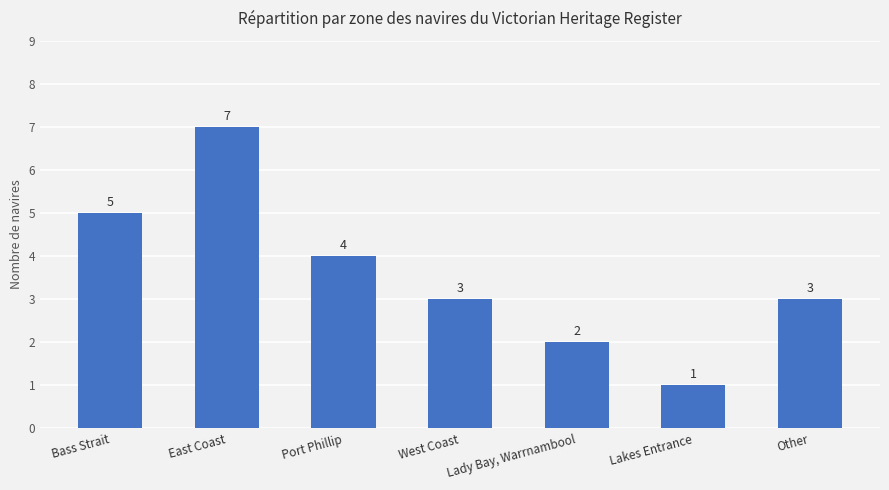

How many bars are there in total?

7